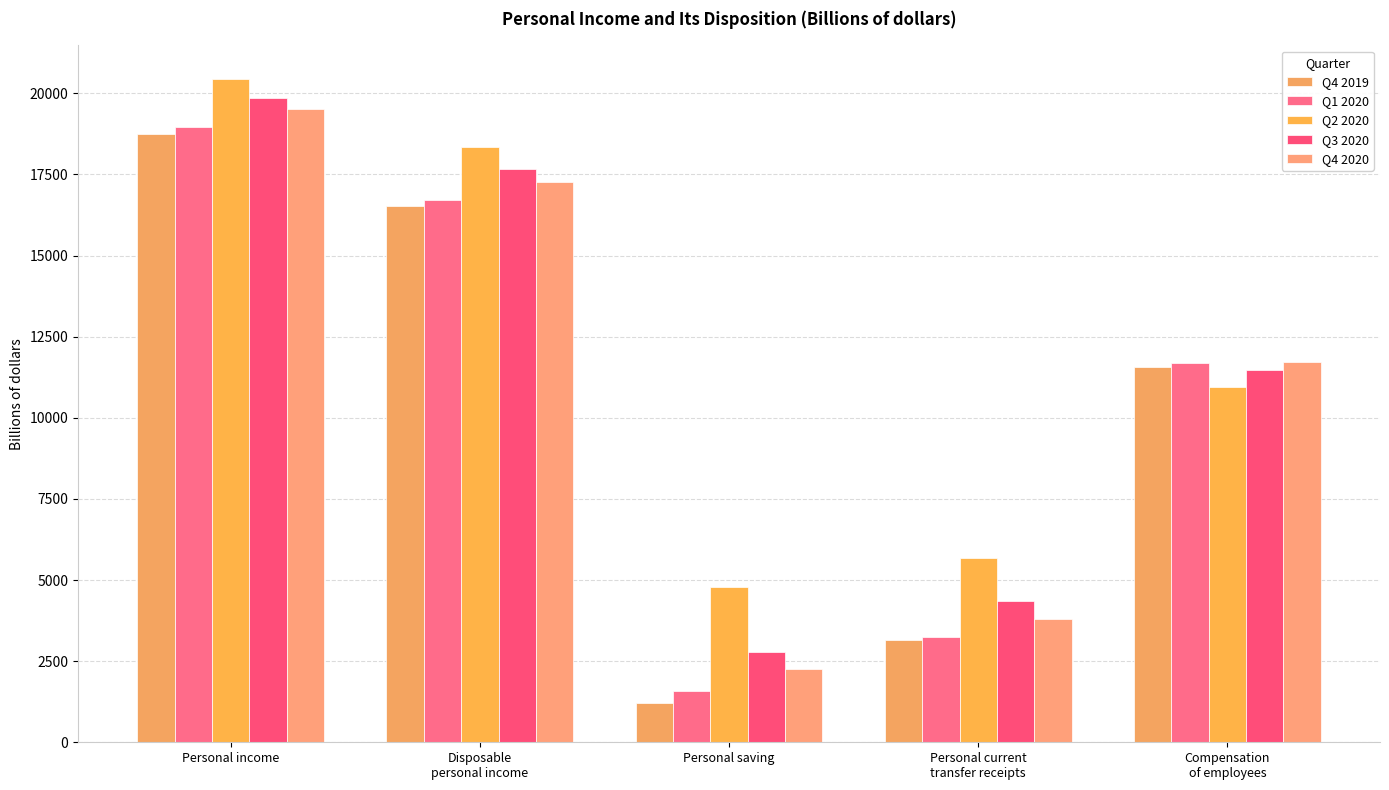

True or false: Q4 2020 has a value of 3794.9 at Personal current
transfer receipts.

True